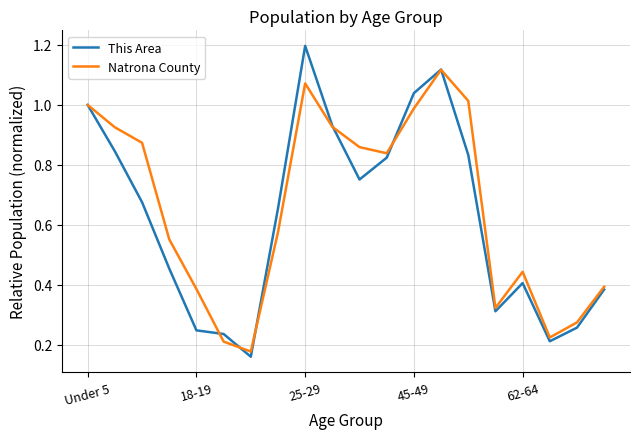

List the series in order of their peak value, lowest first.

Natrona County, This Area